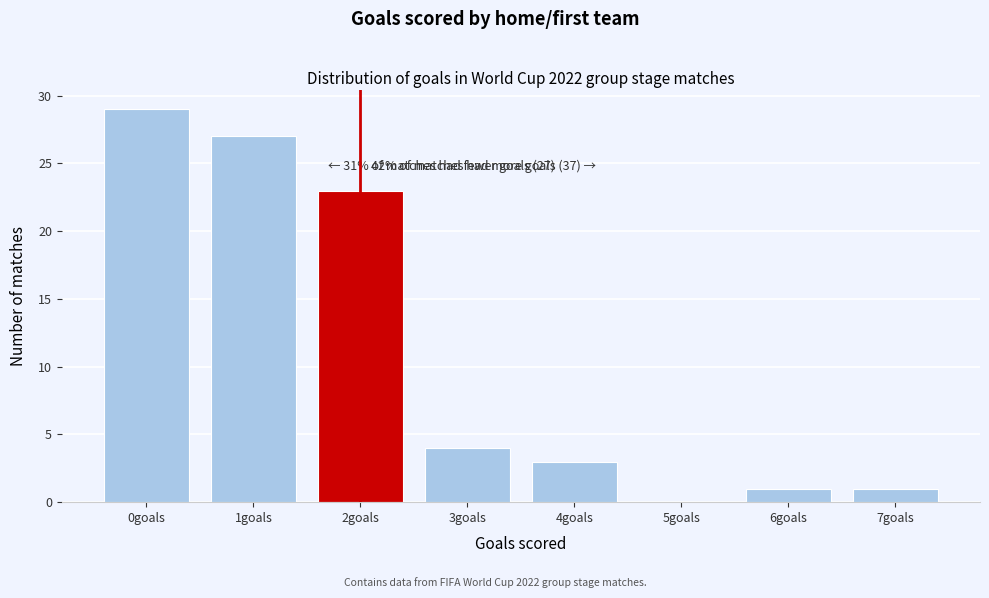

Reading left to right, extract all data points from this chart.

0goals=29	1goals=27	2goals=23	3goals=4	4goals=3	5goals=0	6goals=1	7goals=1